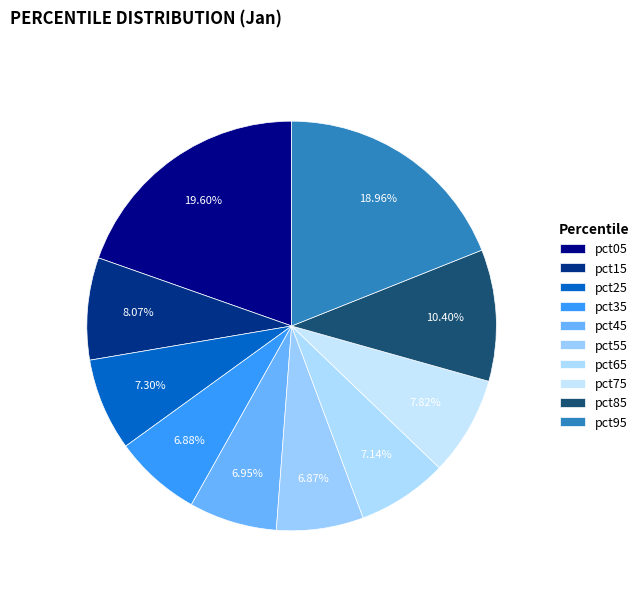

Is there any slice that represents more than half of the pie?

No